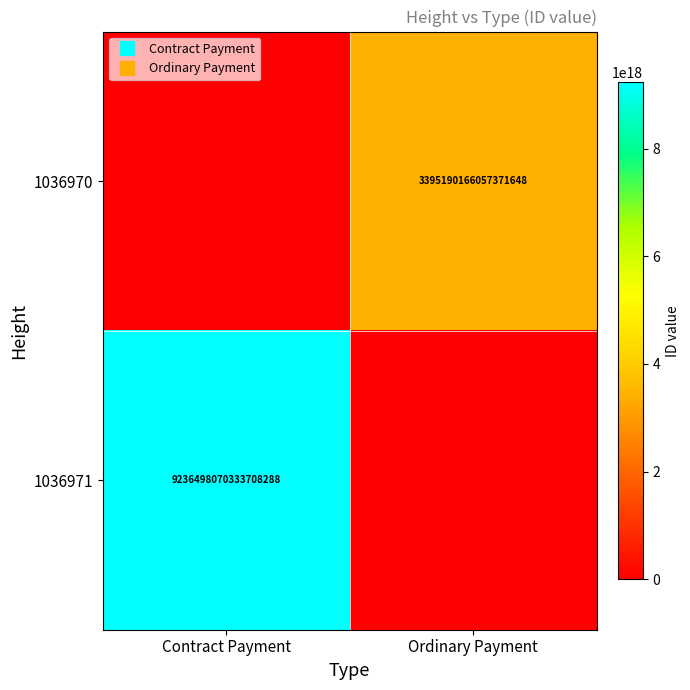

Which category has the highest value across all series?

Contract Payment